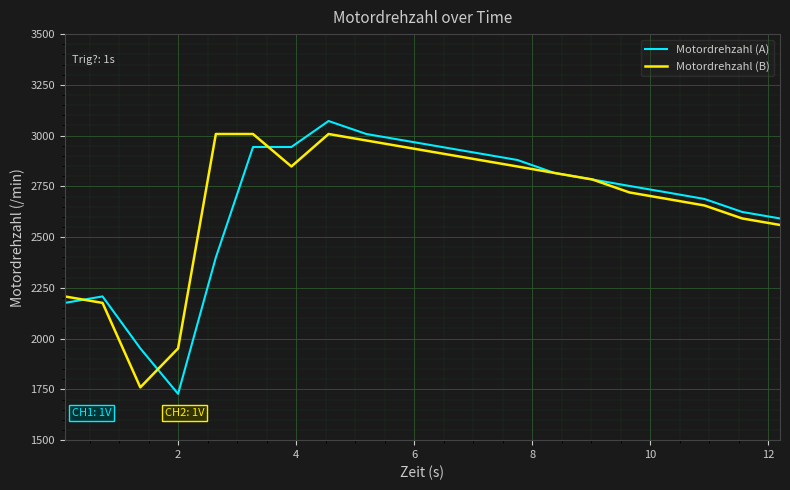

How many series are shown in this chart?

2